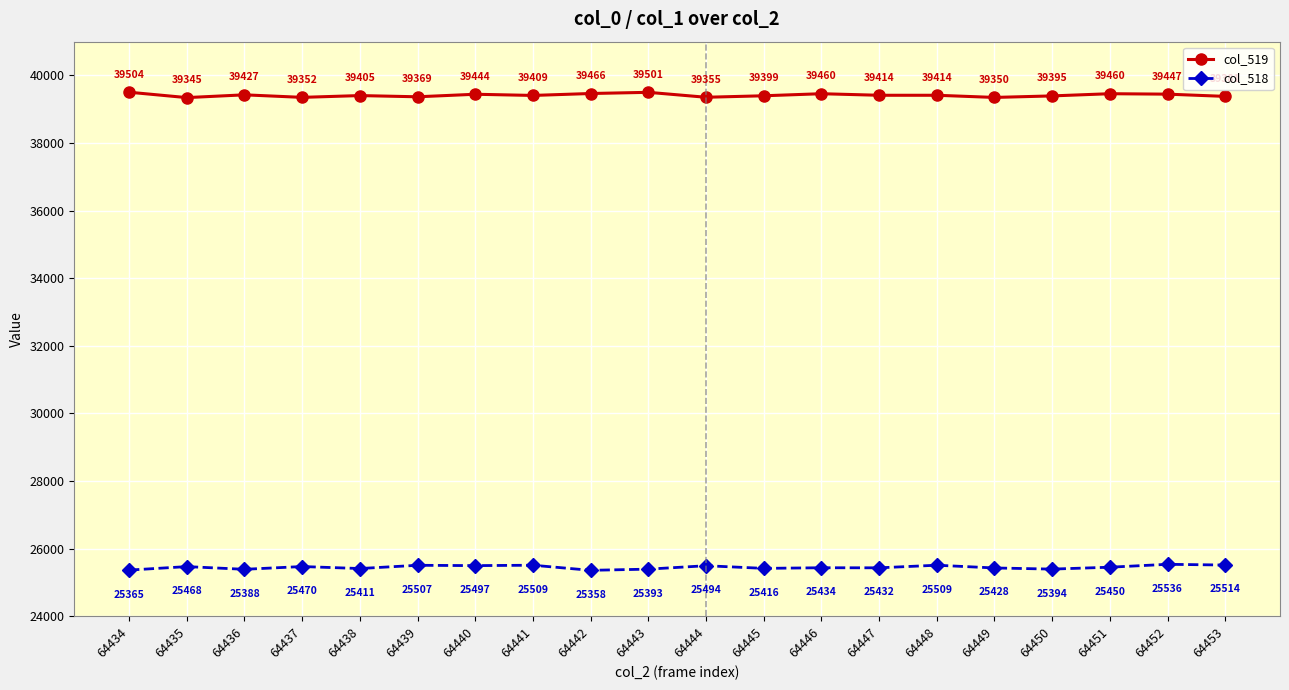

At how many categories does at least one series exceed 27007?

20